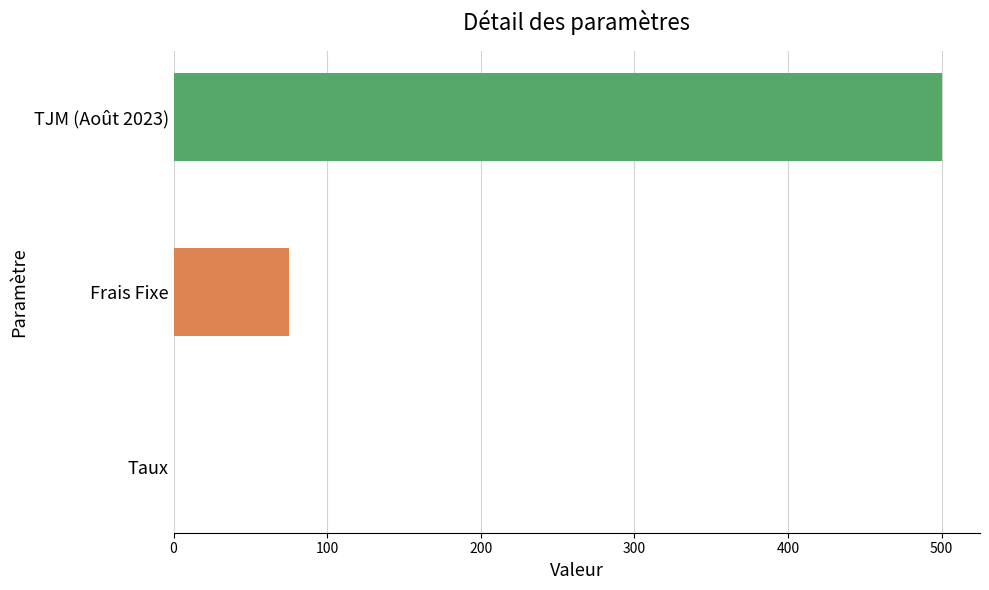

What is the difference between the maximum and minimum values?

499.9